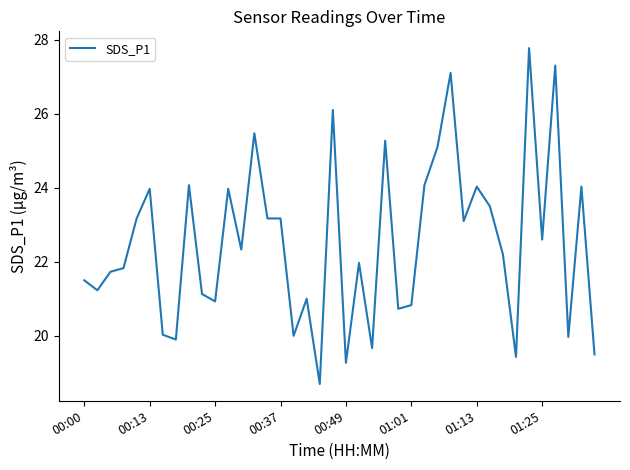

Reading right to left, extract all data points from this chart.

19.5	24.0	20.0	27.3	22.6	27.8	19.4	22.2	23.5	24.0	23.1	27.1	25.1	24.1	20.8	20.7	25.3	19.7	22.0	19.3	26.1	18.7	21.0	20.0	23.2	23.2	25.5	22.3	24.0	20.9	21.1	24.1	19.9	20.0	24.0	23.2	21.8	21.7	21.2	21.5